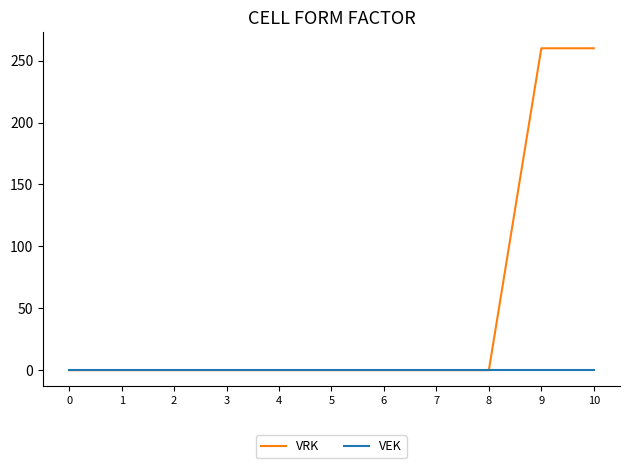

The value of VRK at 6 is 127. True or false?

False